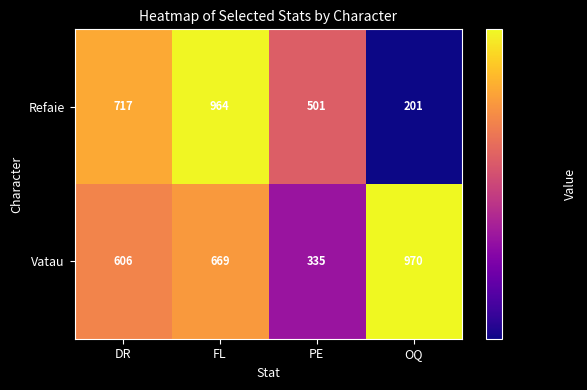

At OQ, list the series in order from largest to smallest.

Vatau, Refaie